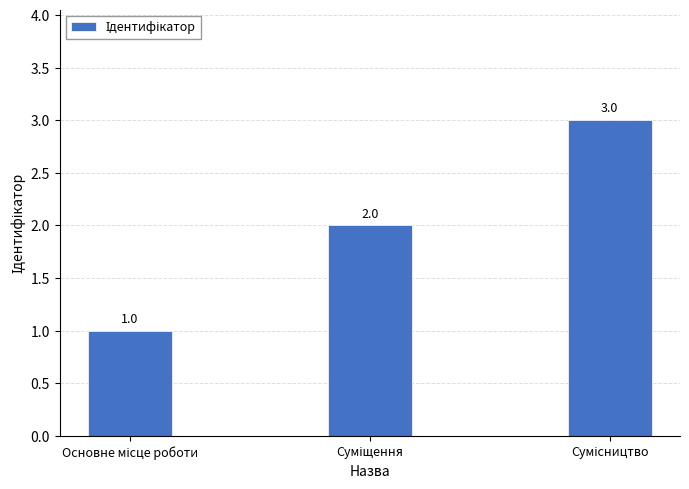

What is the sum of all values?

6